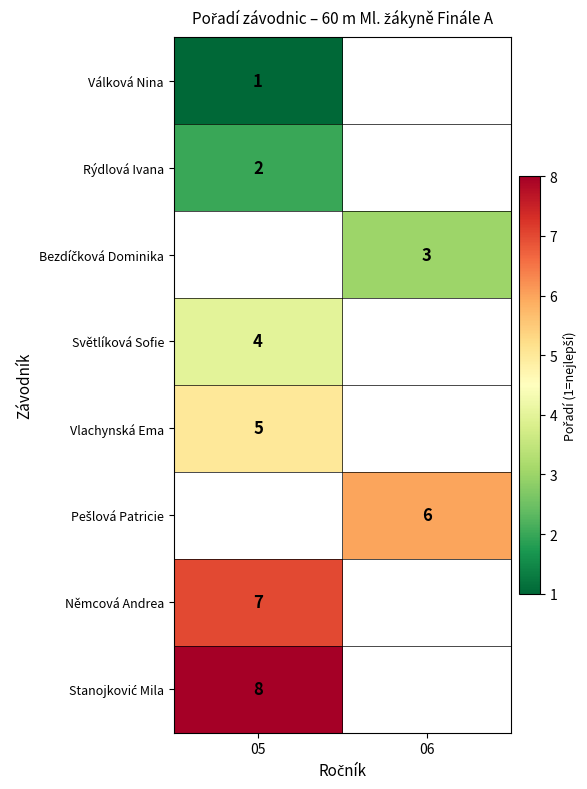

Is it true that Válková Nina equals 1 at 05?

True